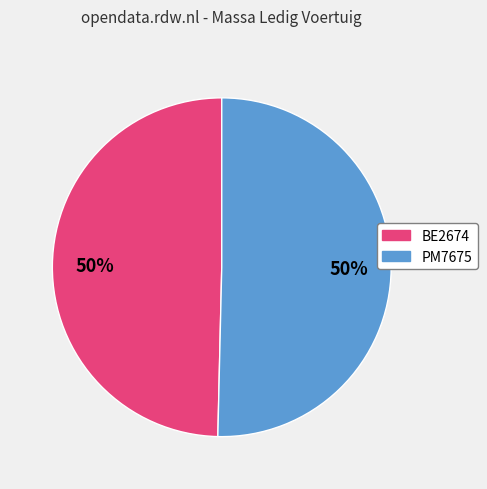

What percentage is the PM7675 slice, to the nearest percent?

50%